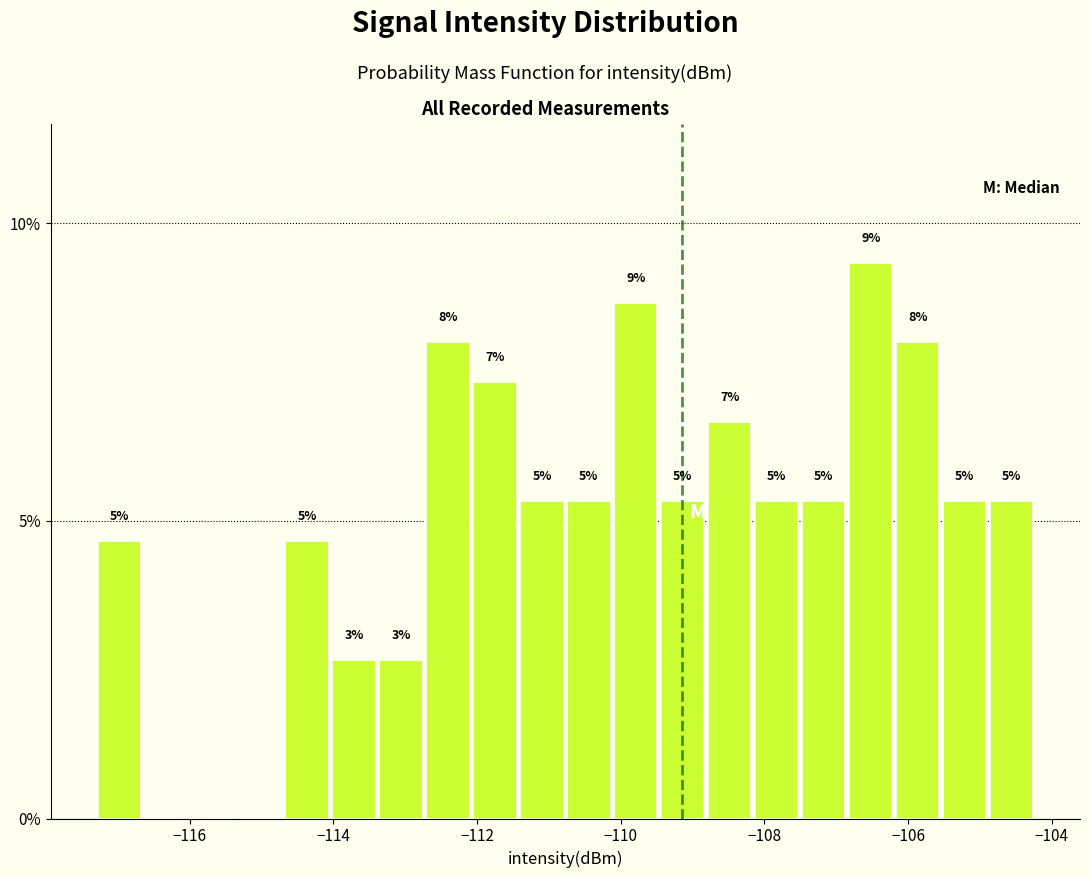

Around what value on the x-axis is the tallest bar? Give the approximate position of its centre, as read against the axis.

-106.6